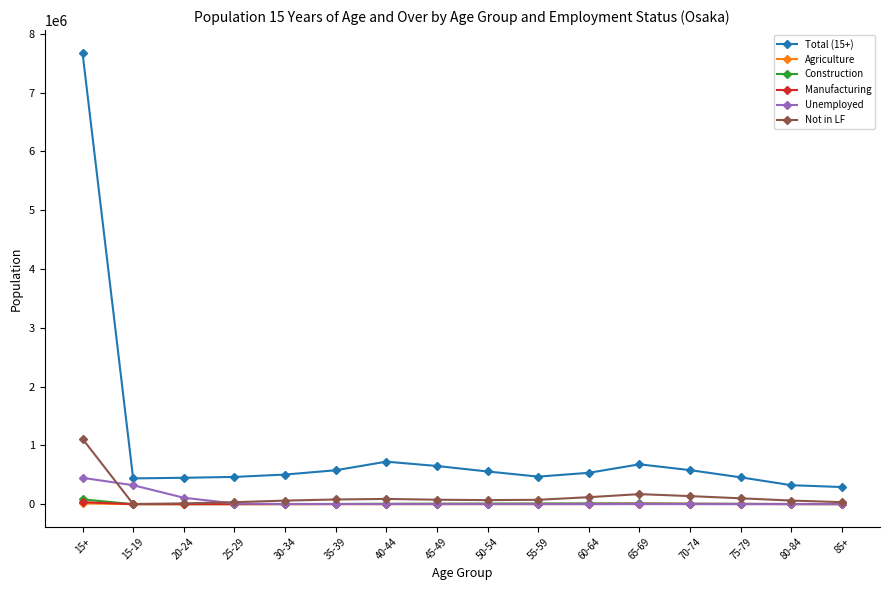

At which category does the chart reach its peak across all series?

15+